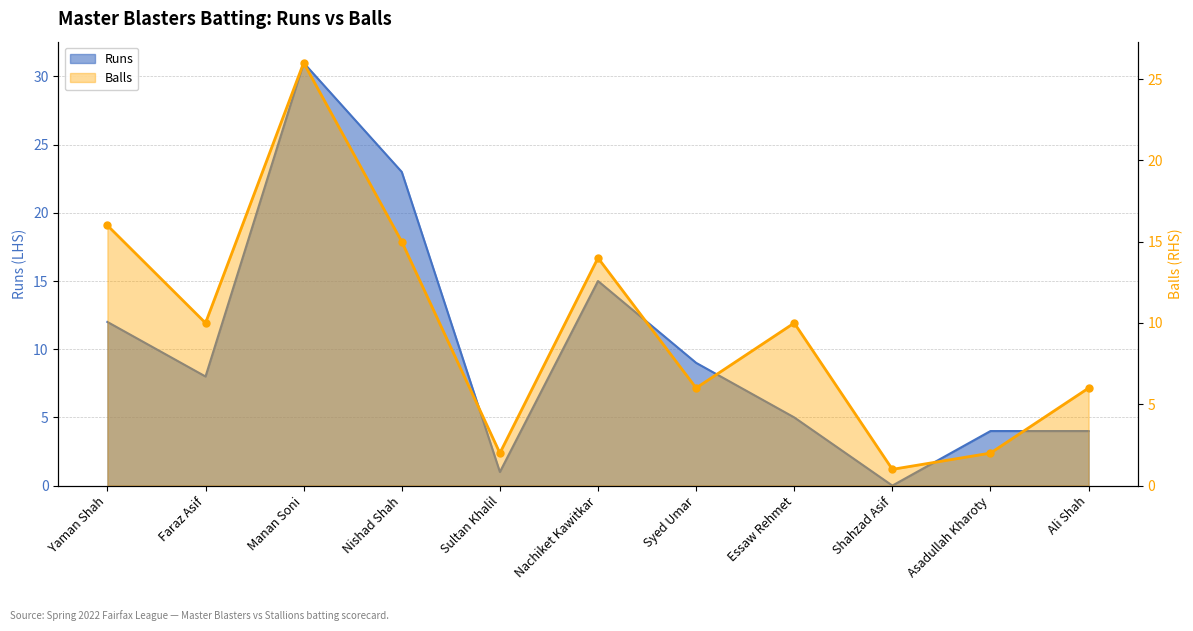

At which category does the chart reach its minimum across all series?

Shahzad Asif